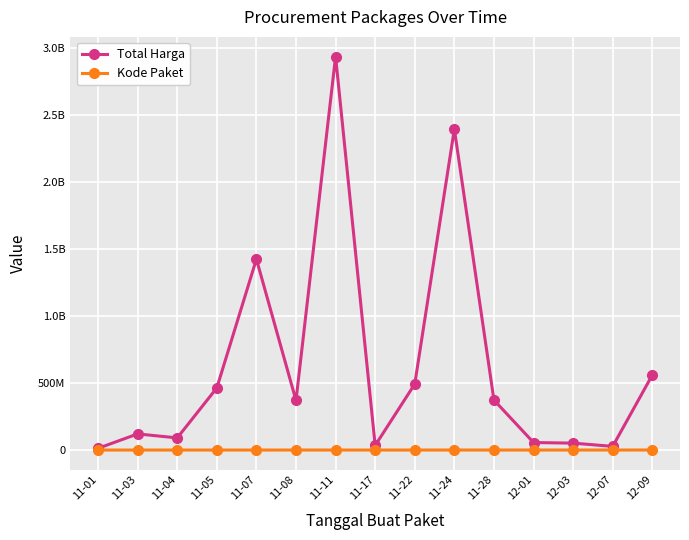

What value does the Total Harga series have at 12-01?

56152800